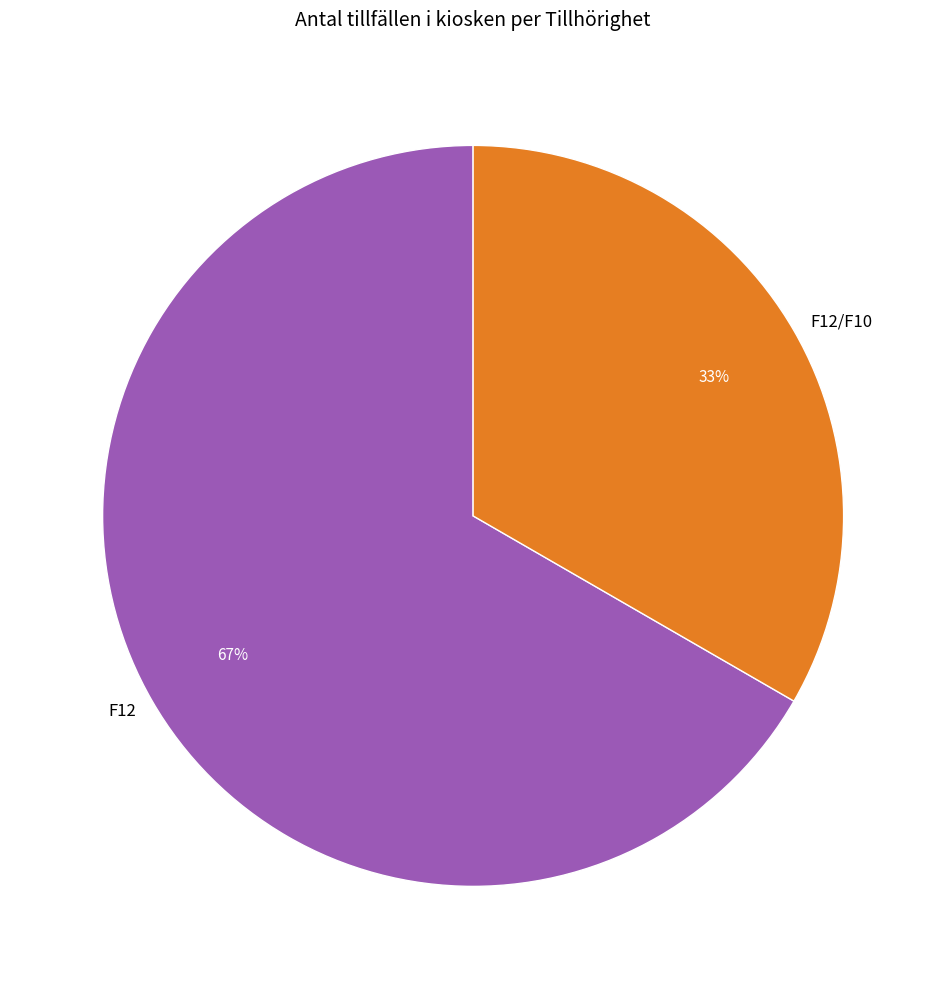

To the nearest percent, what is the combined percentage of F12/F10 and F12?

100%